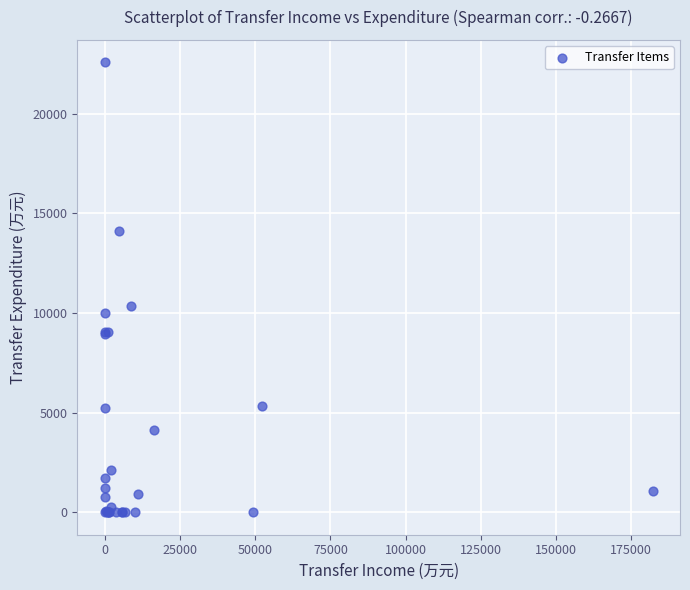

What Y value in the scatter plot is closest to 11282?

10322